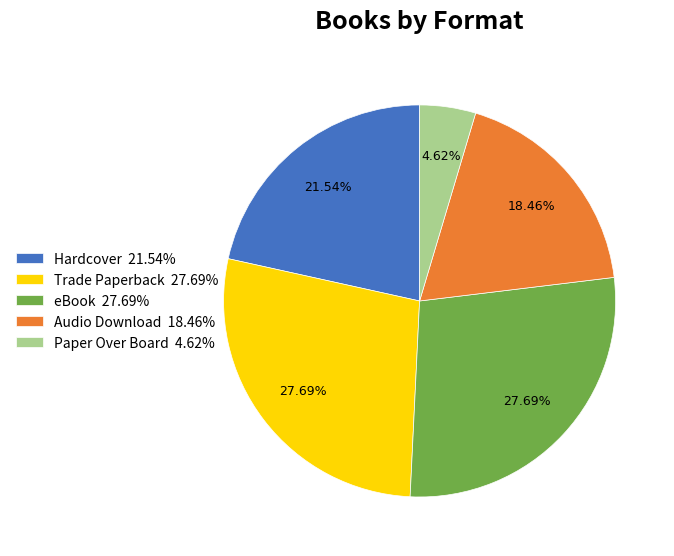

True or false: Trade Paperback accounts for 28% of the total.

True